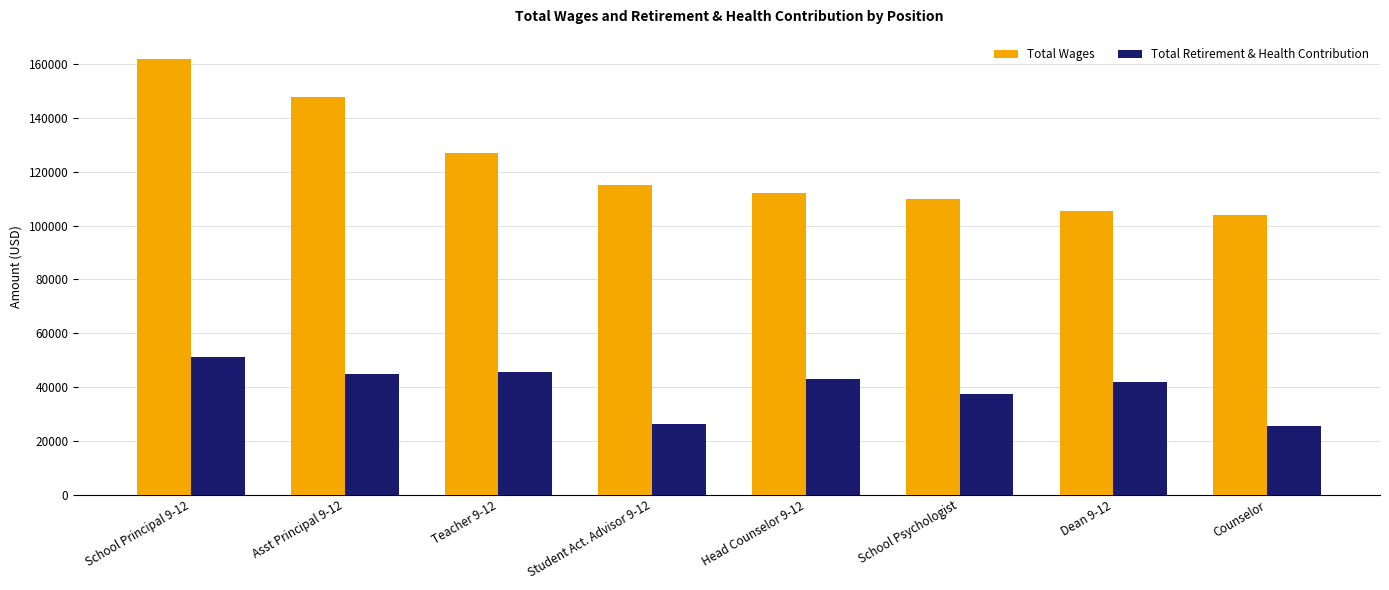

What is the sum of all Total Retirement & Health Contribution values?

314987